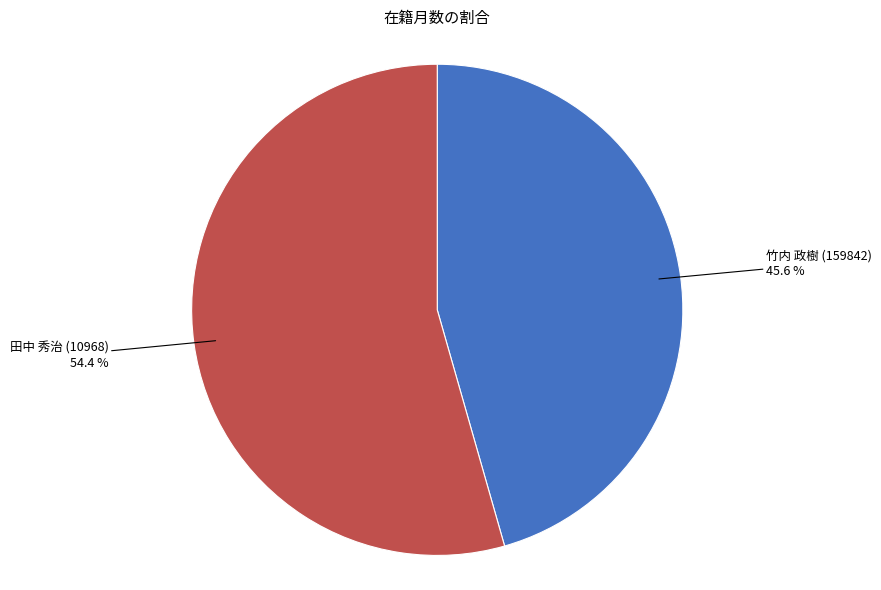

To the nearest percent, what is the difference between the largest and smallest slice percentages?

9%